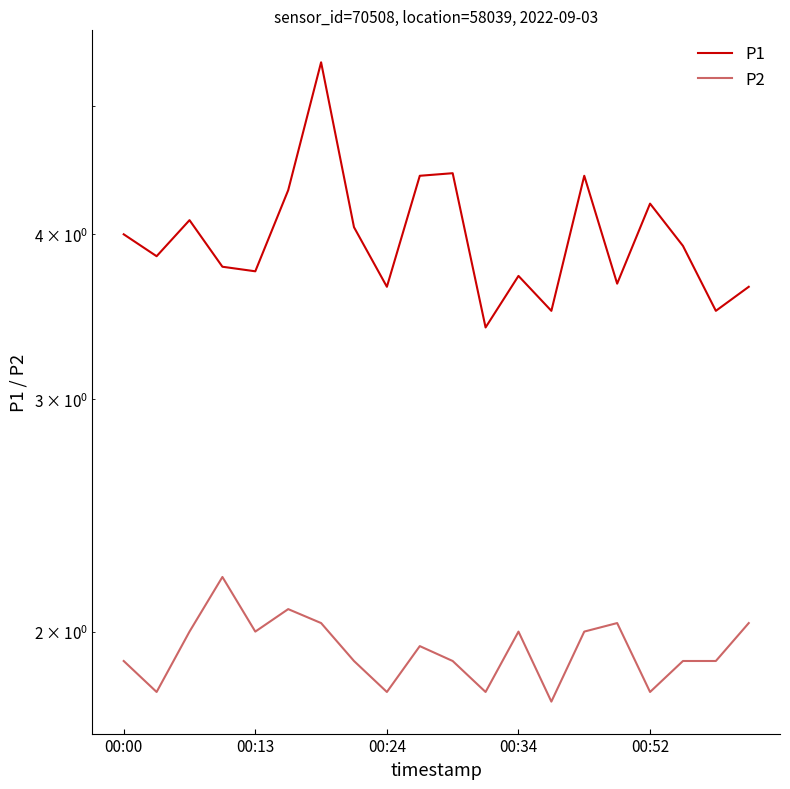

How many interior local peaks does the P2 series have?

5